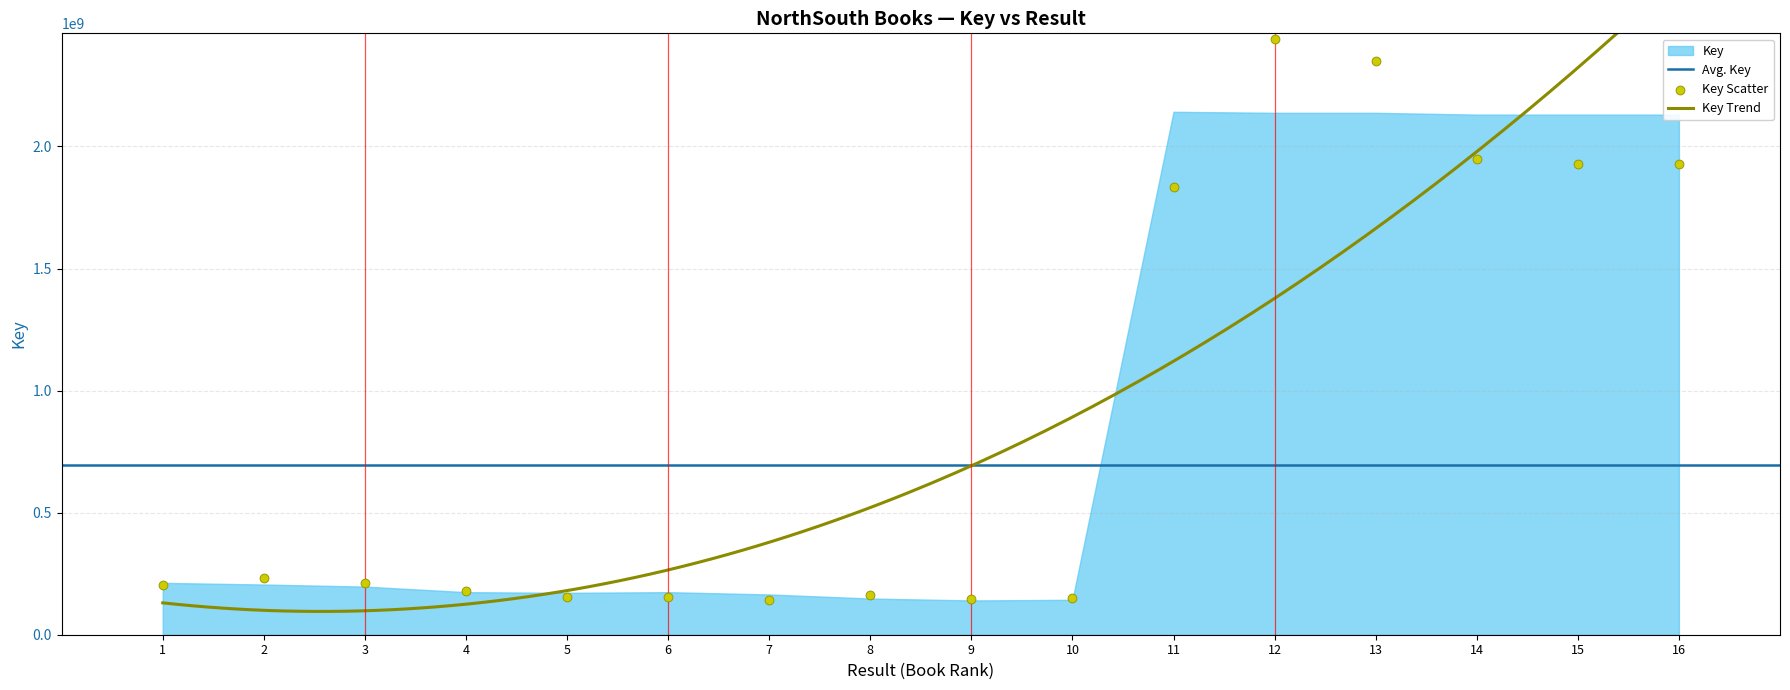

Between 15 and 8, which is larger?

15